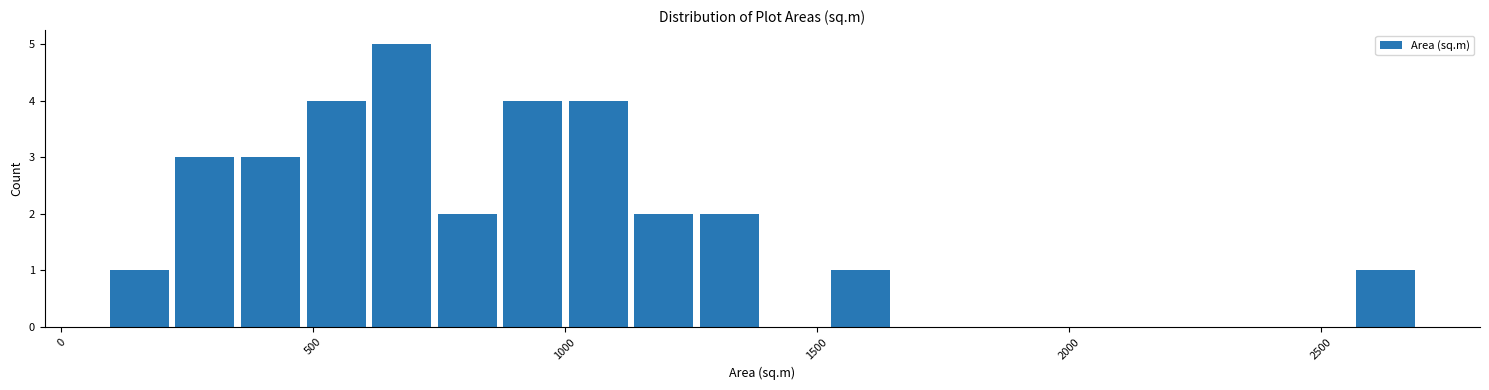

Read against the x-axis, roughly where is the centre of the tallest bar?

700